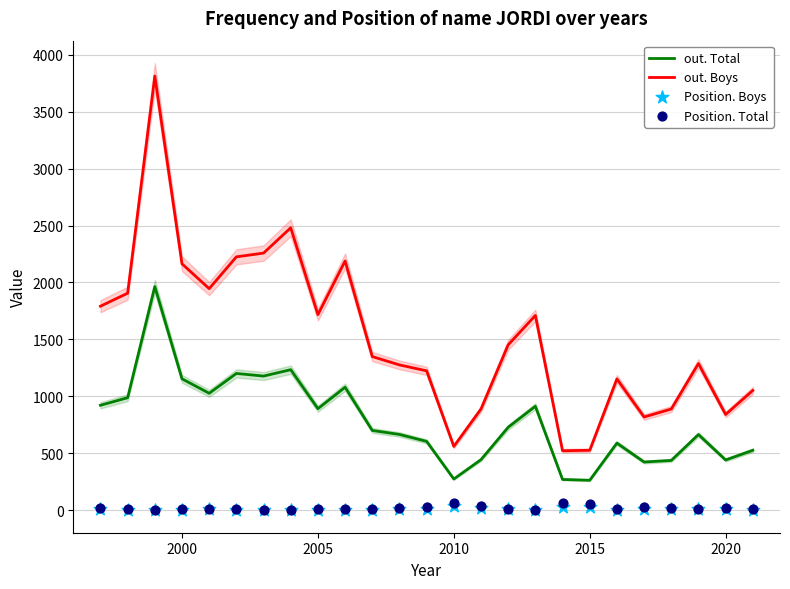

What is the minimum value for out. Boys?

524